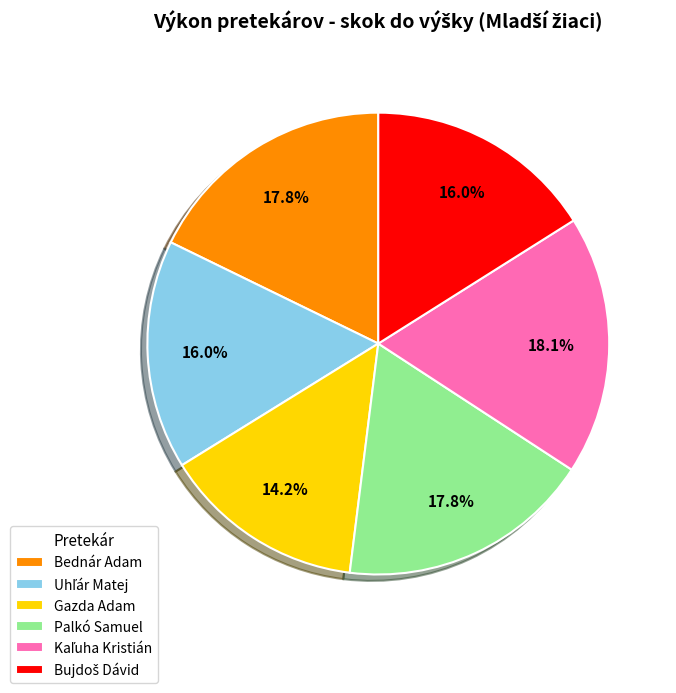

What percentage is NOT represented by Gazda Adam?

85.8%